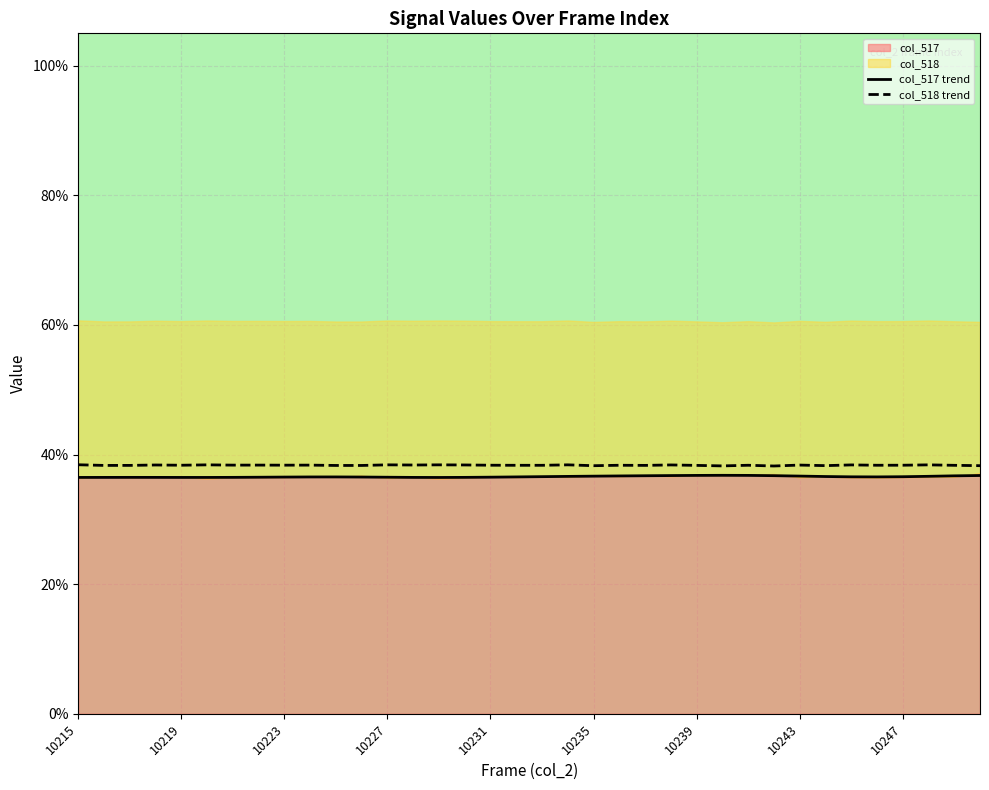

How many col_517 trend values are between 36 and 37?

36